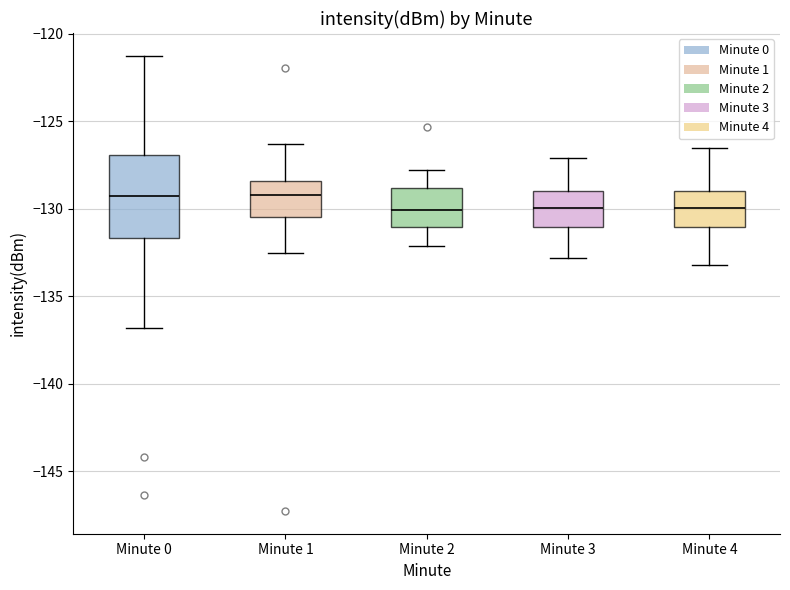

Comparing the boxes themselves (not the whiskers), which one is the tallest?

Minute 0